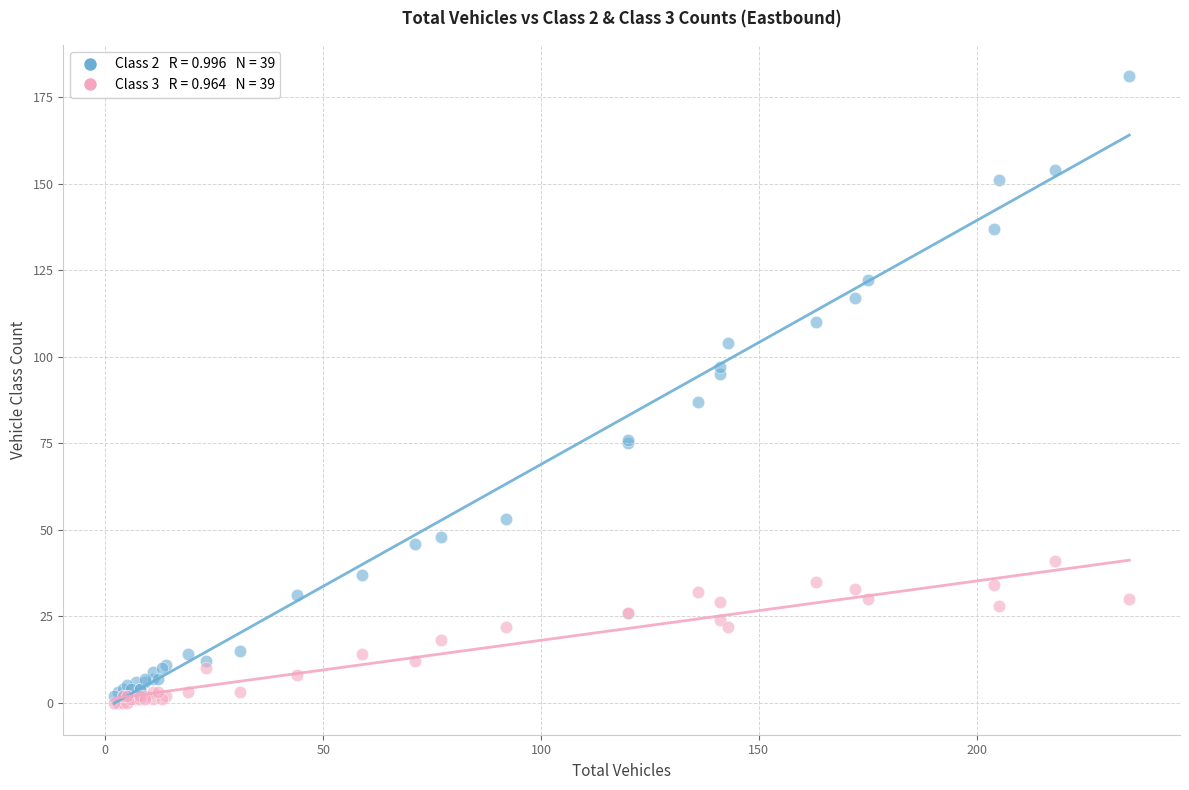

Across all series, what Y value is closest to 90?

87